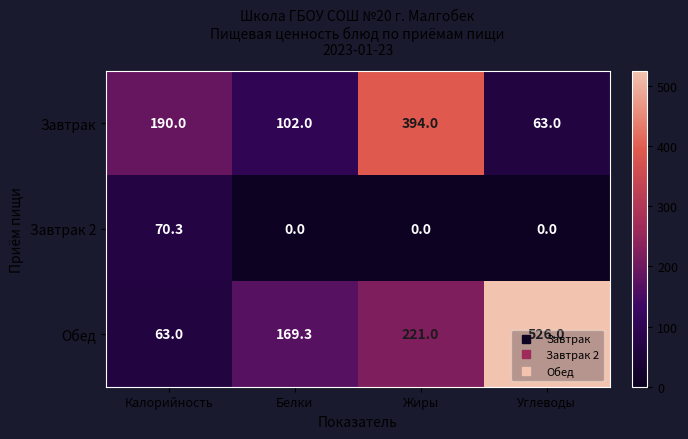

Which series has the largest total across all categories?

Обед